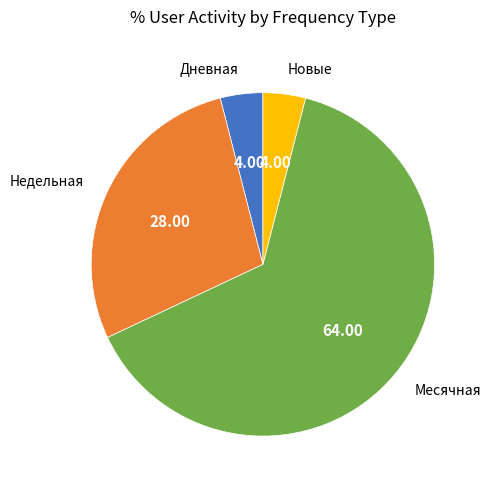

How many segments does this pie chart have?

4